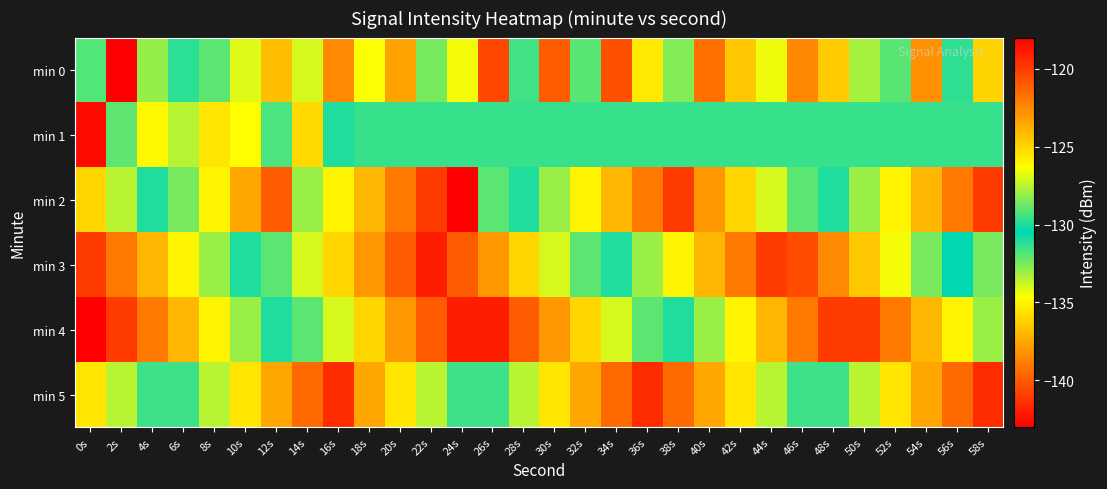

Rank the series by their maximum value, from lowest to highest.

min 5, min 0, min 3, min 1, min 2, min 4